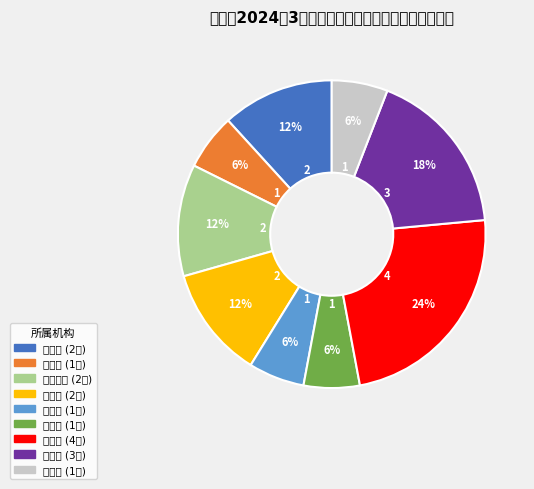

Rank the categories by value from lowest to highest.

摩山村, 世依村, 田冲村, 普冲村, 吉克村, 墨红社区, 三台村, 九河村, 玉麦村